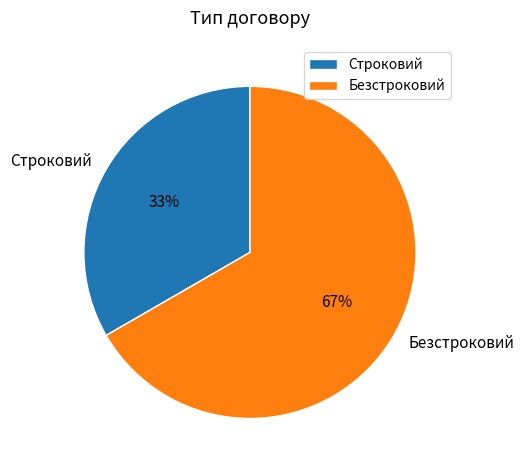

Which category accounts for the majority?

Безстроковий